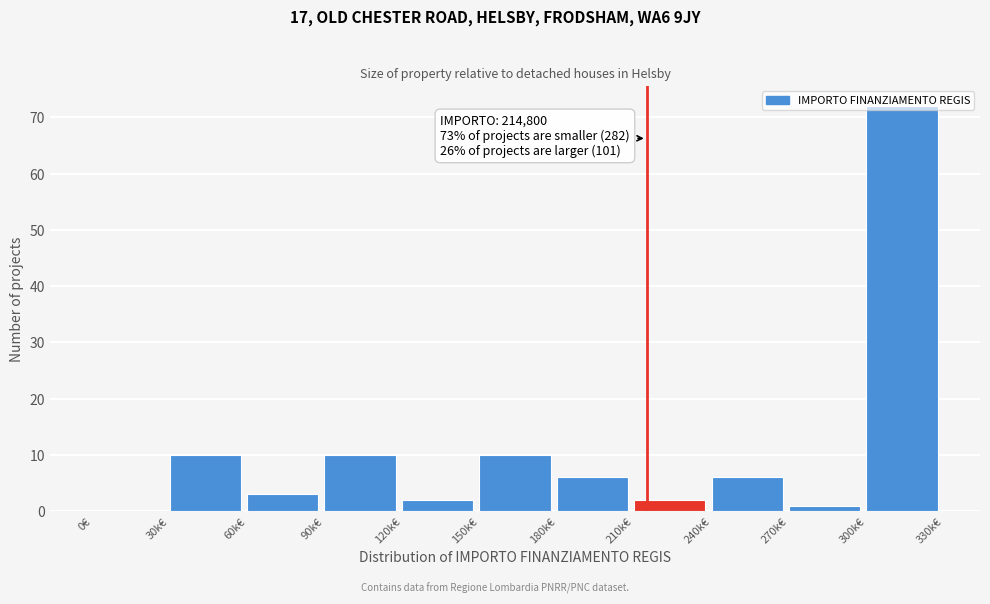

What is the sum of all values?

122